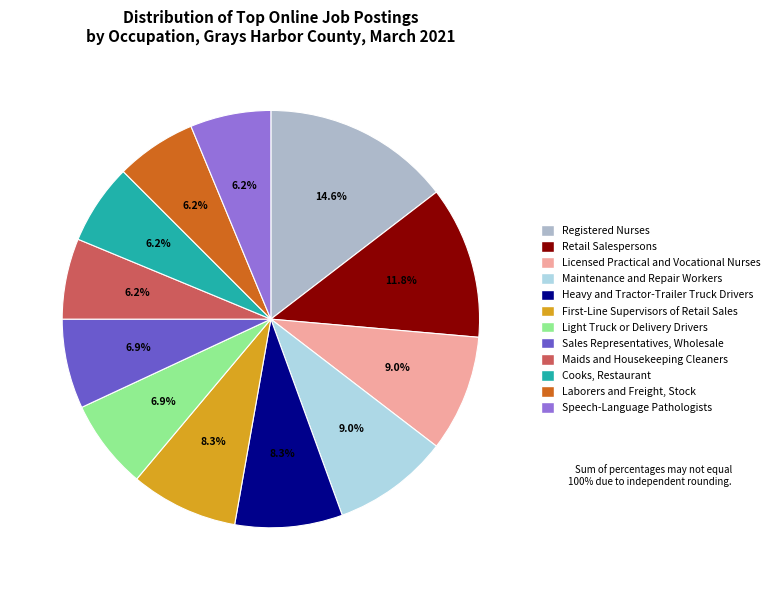

To the nearest percent, what is the difference between the largest and smallest slice percentages?

8%